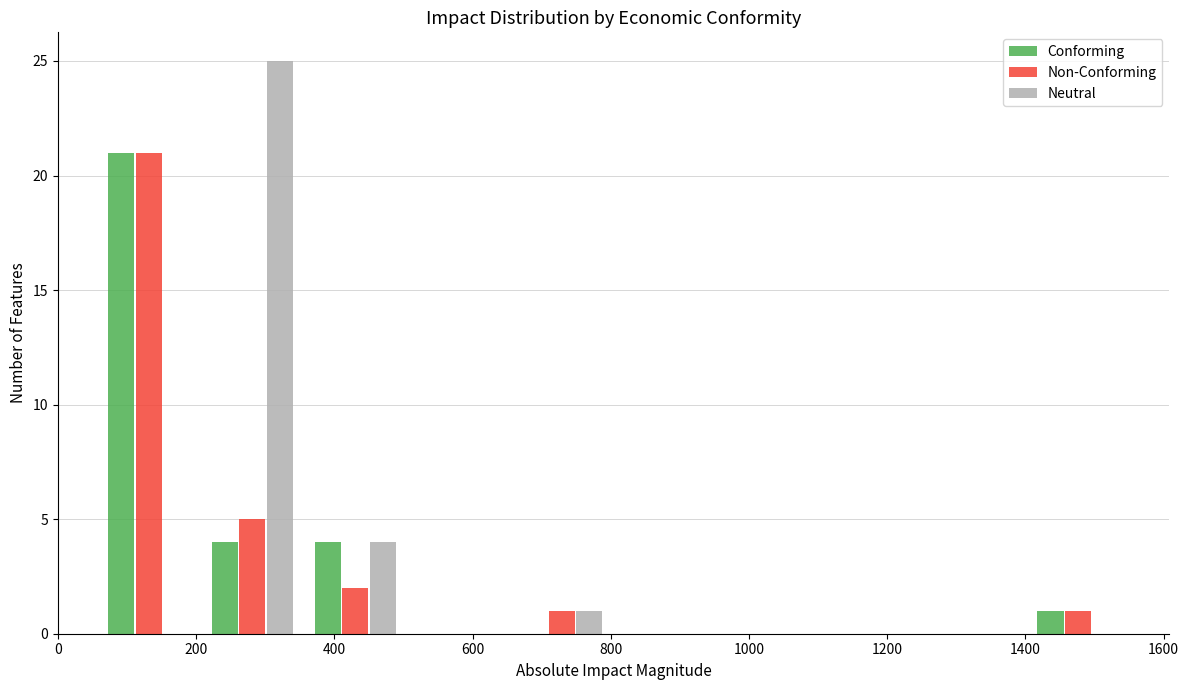

Reading left to right, transcribe this chart: for each range on the x-axis, give the height of each series' bar. Neither the bar edges nor the heights are printed on the chart, so give them approximately, as read against the axes.

60 to 200: Conforming=21	Non-Conforming=21	Neutral=0
200 to 360: Conforming=4	Non-Conforming=5	Neutral=25
360 to 500: Conforming=4	Non-Conforming=2	Neutral=4
500 to 660: Conforming=0	Non-Conforming=0	Neutral=0
660 to 800: Conforming=0	Non-Conforming=1	Neutral=1
800 to 960: Conforming=0	Non-Conforming=0	Neutral=0
960 to 1100: Conforming=0	Non-Conforming=0	Neutral=0
1100 to 1260: Conforming=0	Non-Conforming=0	Neutral=0
1260 to 1400: Conforming=0	Non-Conforming=0	Neutral=0
1400 to 1560: Conforming=1	Non-Conforming=1	Neutral=0